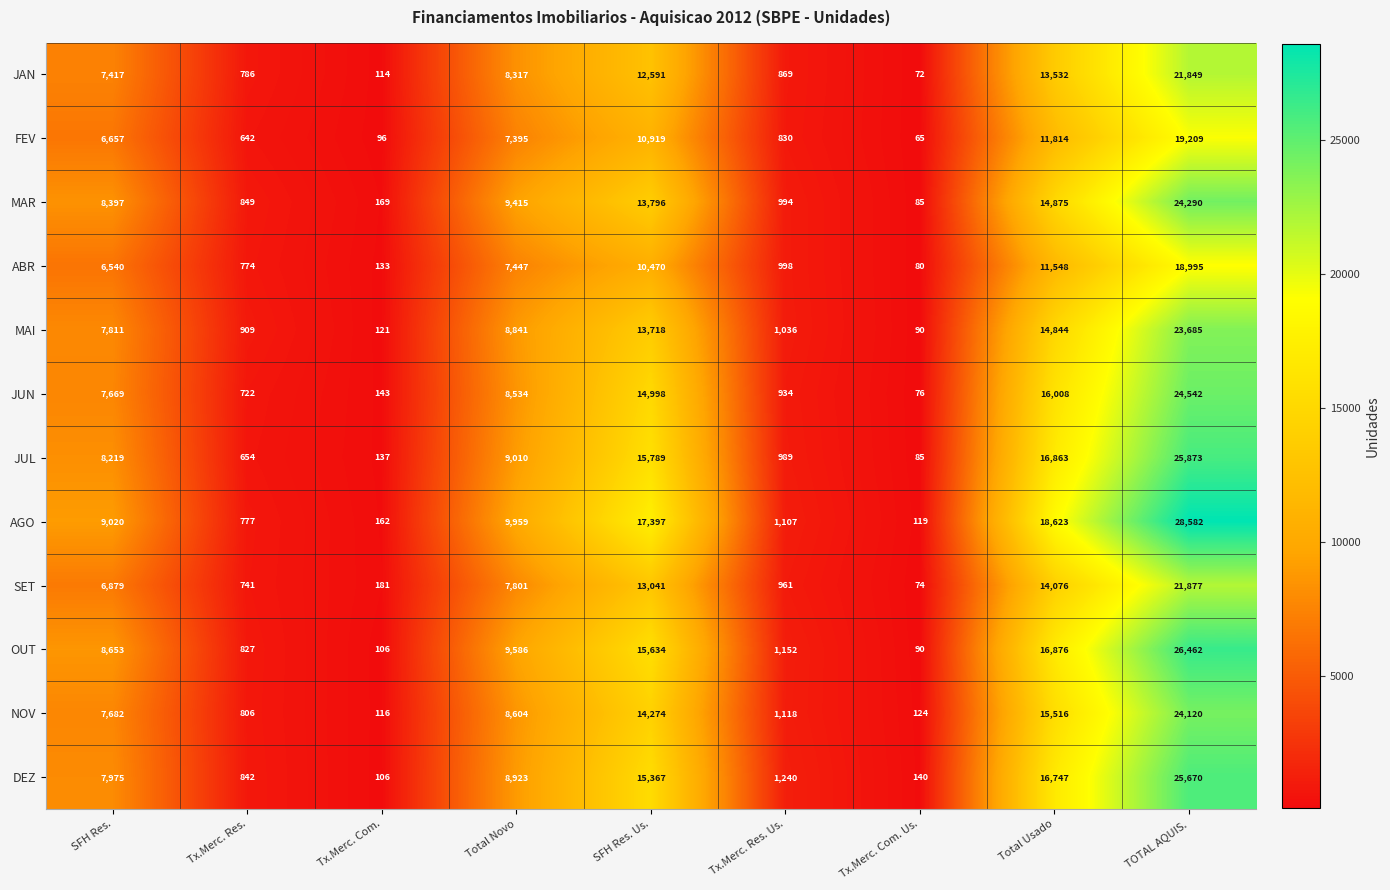

At which category is the sum across all series the highest?

TOTAL AQUIS.